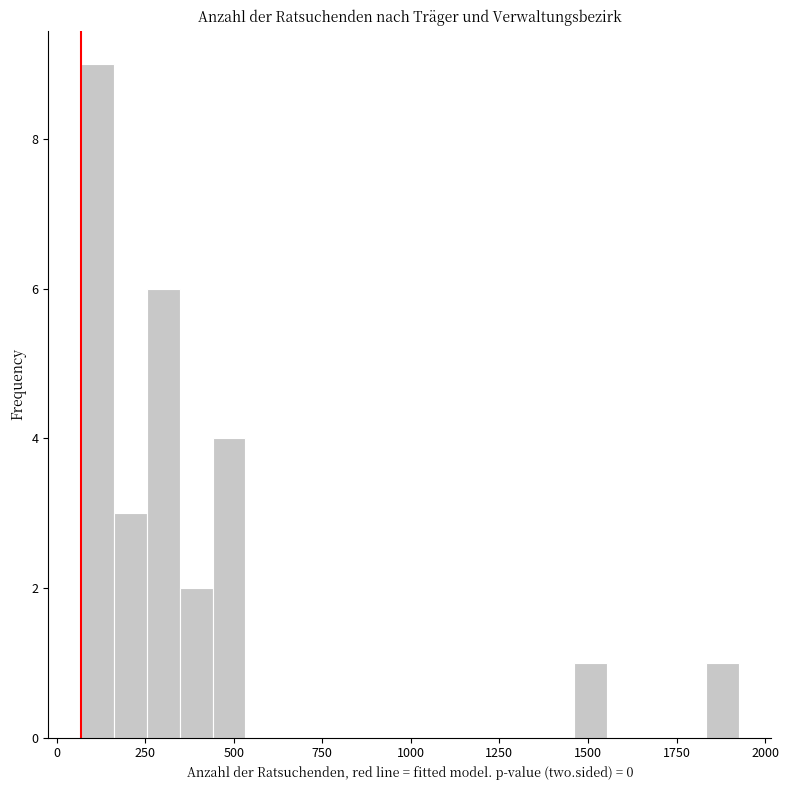

Read against the x-axis, roughly where is the centre of the tallest bar?

100